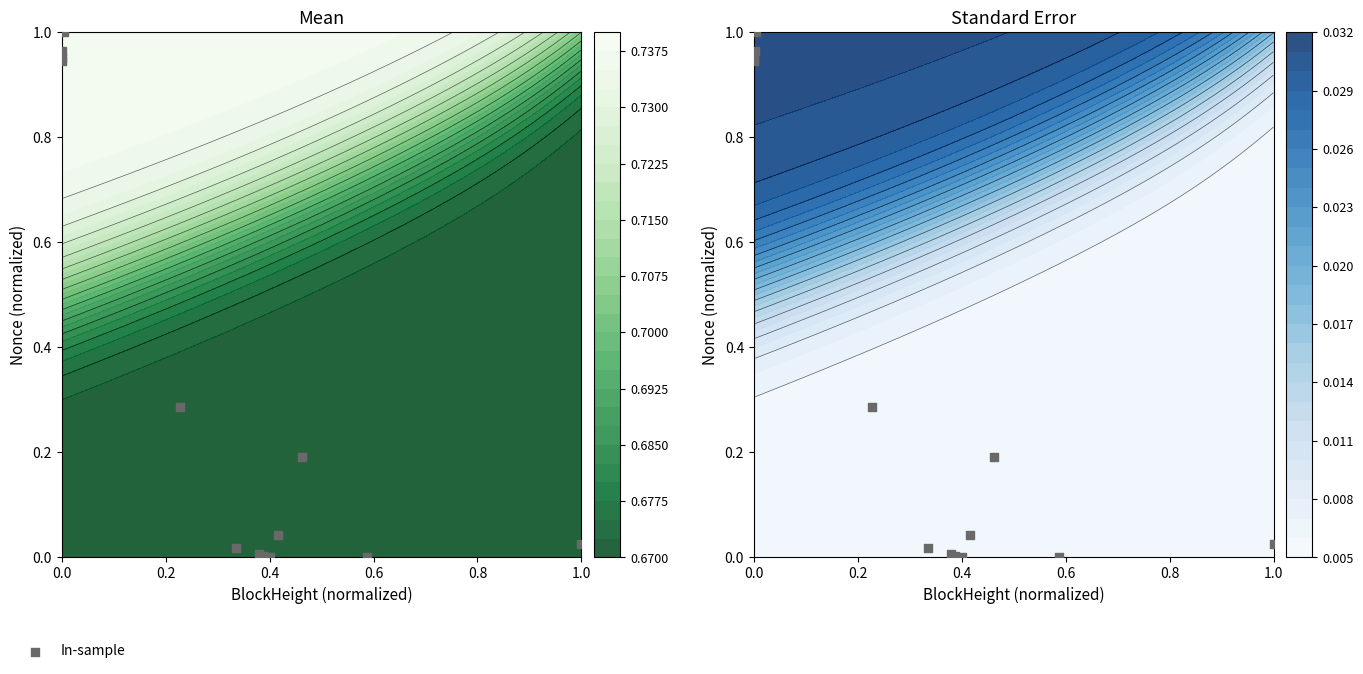

What is the sum of all values?

4.4